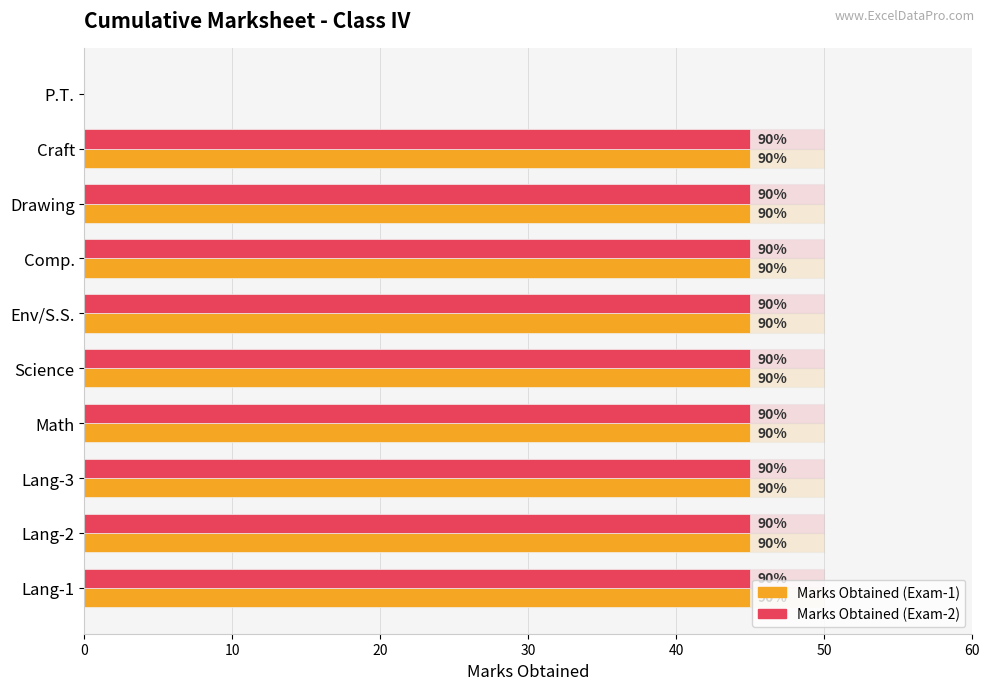

What are all the series names shown in the legend?

Marks Obtained (Exam-1), Marks Obtained (Exam-2)